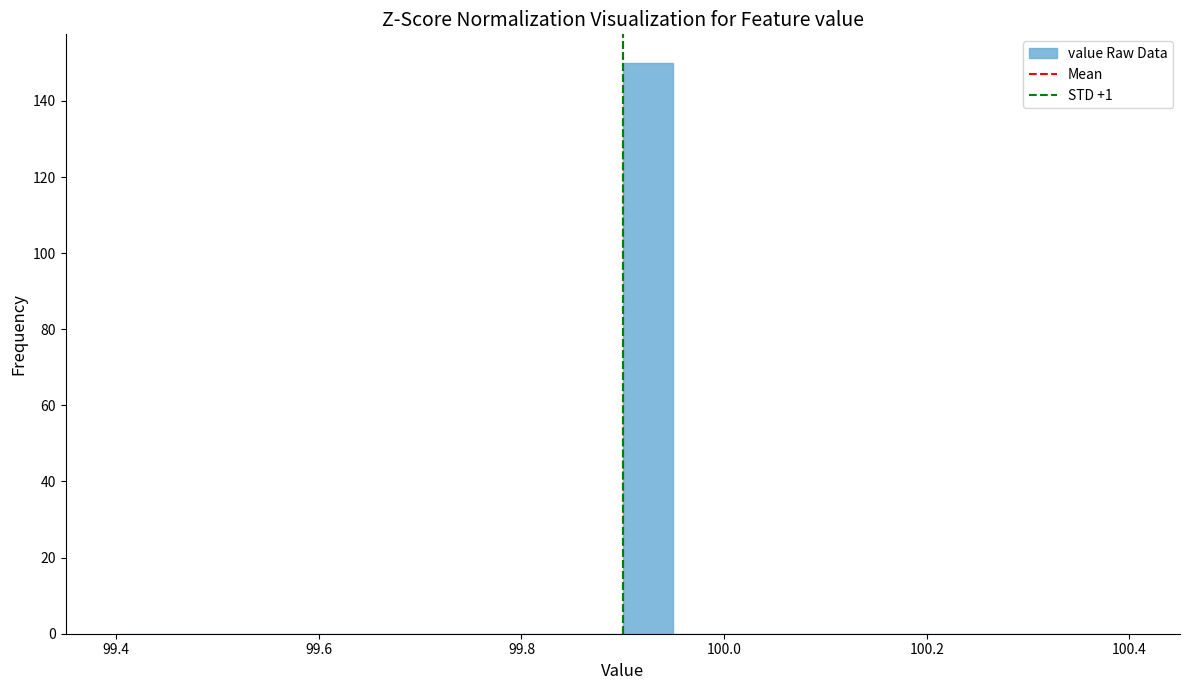

Around what value on the x-axis is the tallest bar? Give the approximate position of its centre, as read against the axis.

99.92